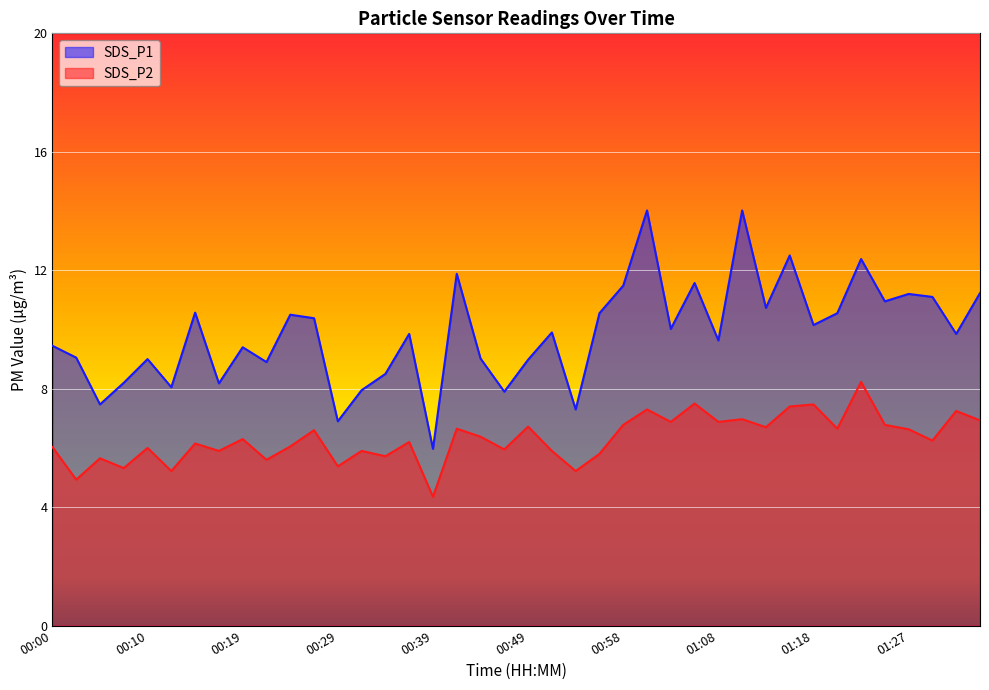

What is the greatest value displayed?

14.0